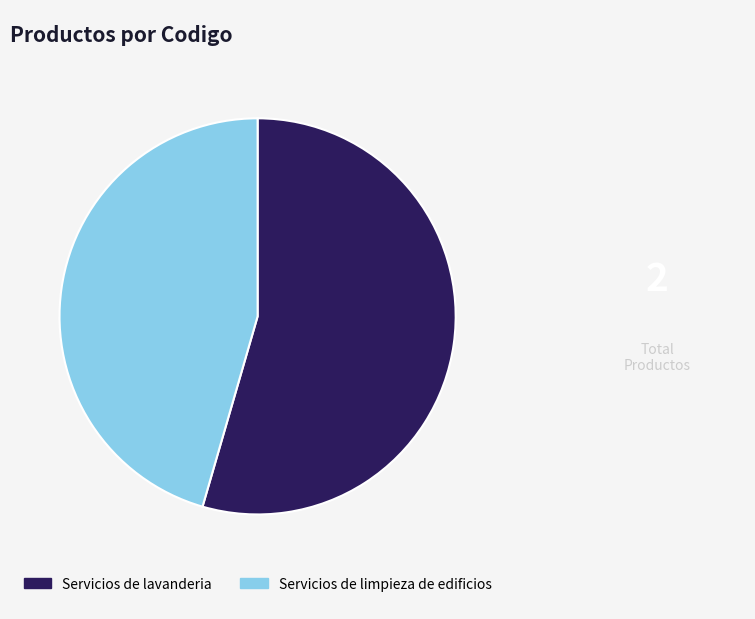

Is it true that Servicios de lavanderia is 47% of the pie?

False